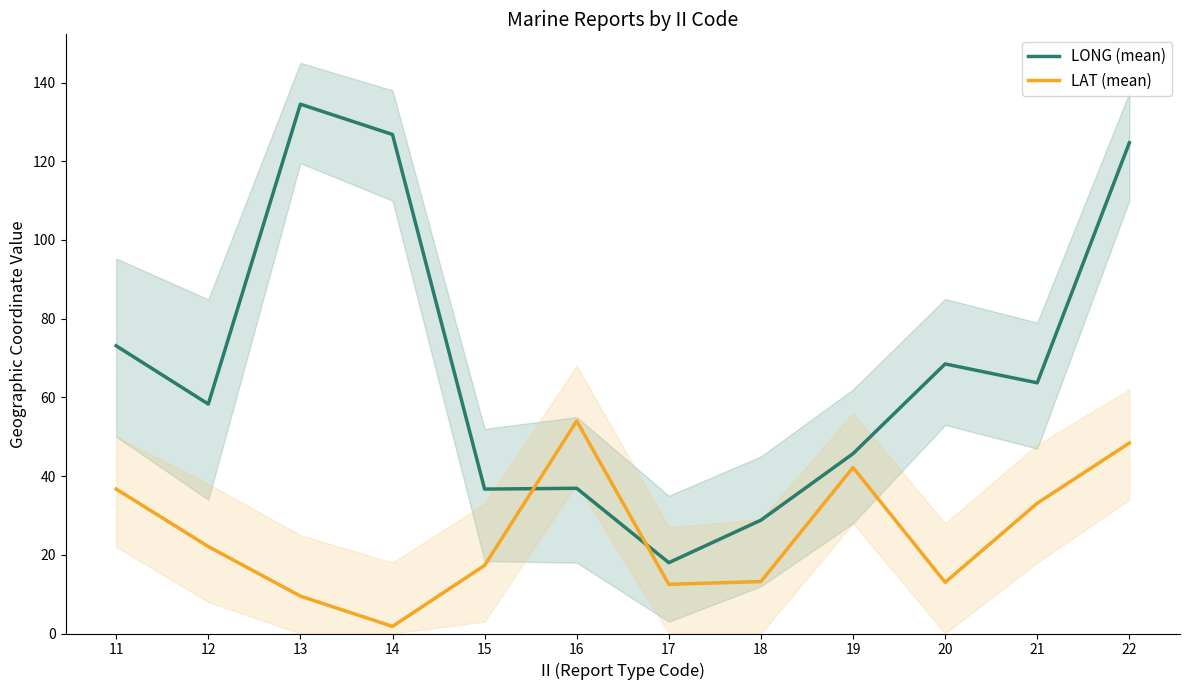

Reading left to right, transcribe all the data shown in this chart.

LONG (mean): 11=73.1	12=58.3	13=134.5	14=126.8	15=36.7	16=36.9	17=18.0	18=28.8	19=45.7	20=68.5	21=63.7	22=124.7
LAT (mean): 11=36.7	12=22.1	13=9.5	14=1.8	15=17.3	16=54.0	17=12.5	18=13.2	19=42.2	20=13.0	21=33.1	22=48.4